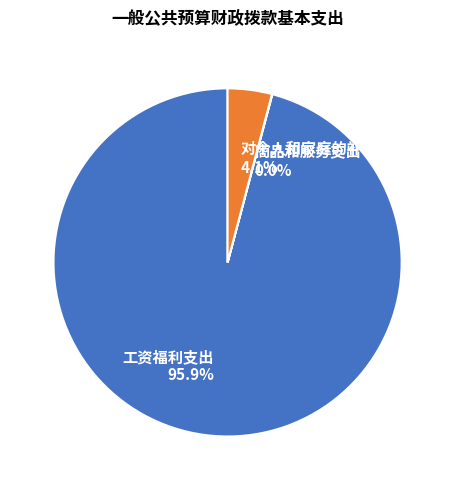

Is there a majority slice in this chart?

Yes